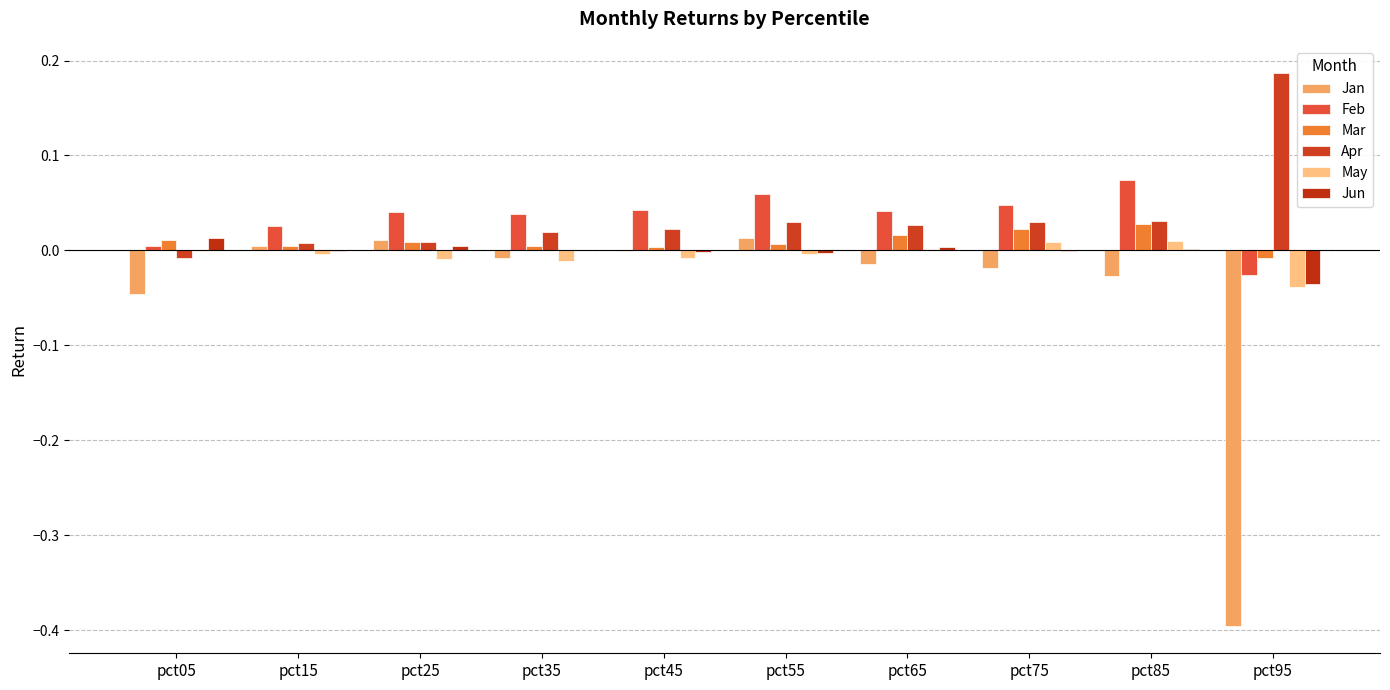

How many categories are shown in the chart?

10